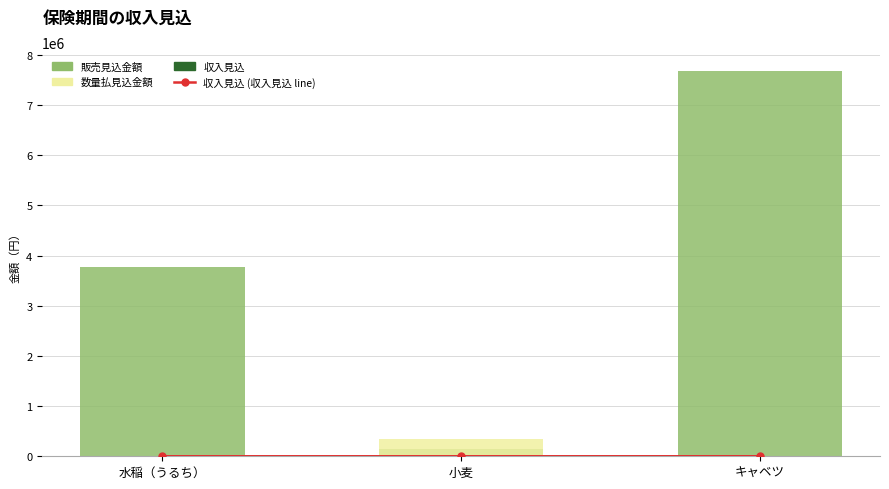

Is it true that 販売見込金額 equals 7672500.0 at キャベツ?

True